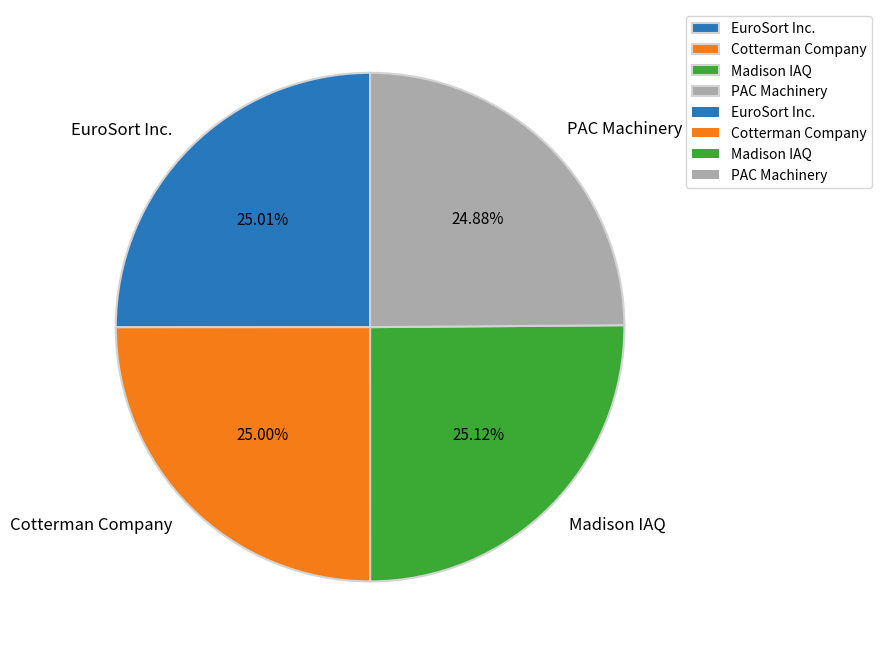

Is there a majority slice in this chart?

No